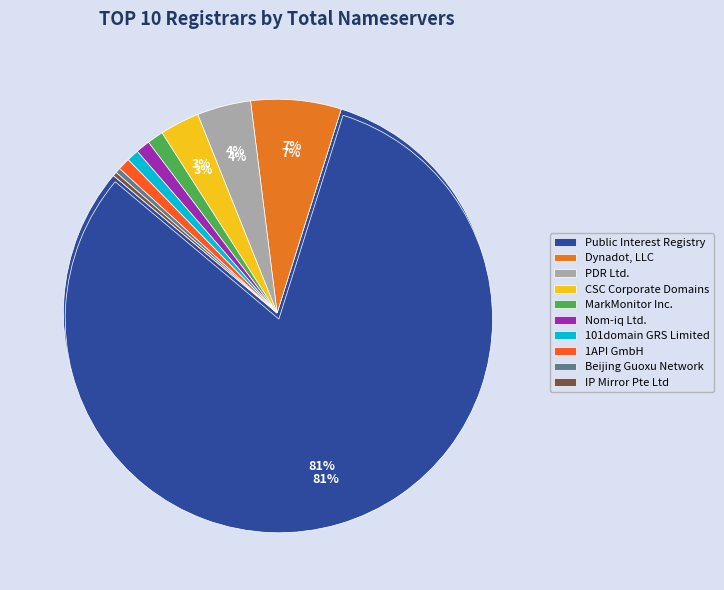

The Public Interest Registry slice represents 81% of the pie. True or false?

True